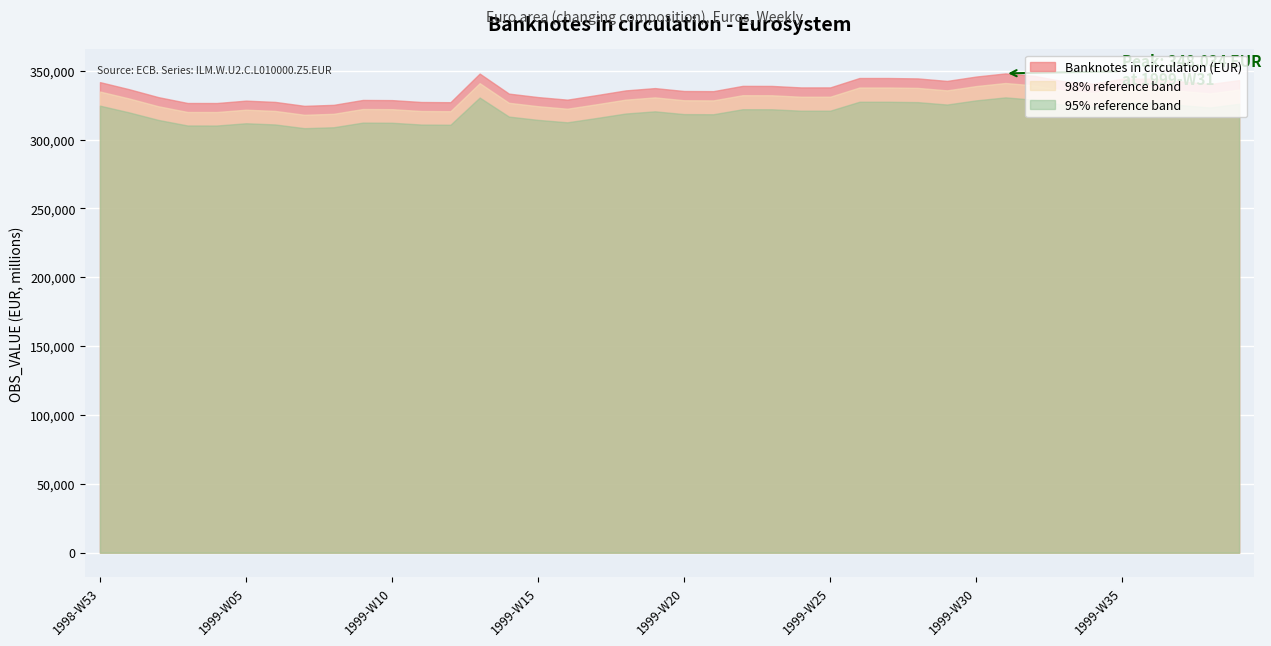

True or false: there are more than 0 points higher than both neighbors.

True